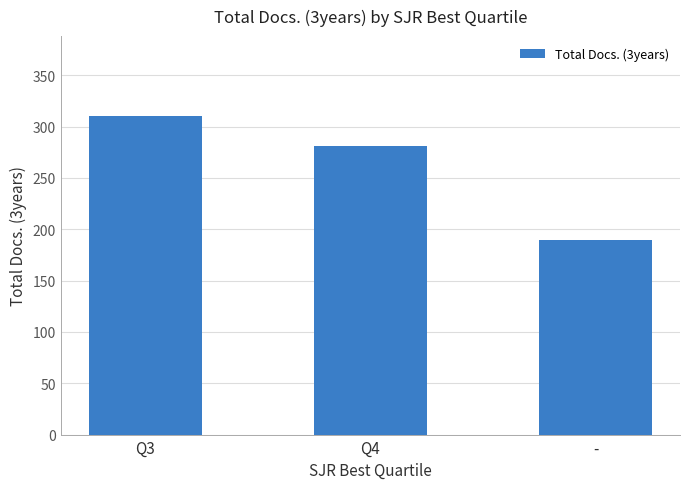

The chart shows a value of 371.4 at Q4. True or false?

False